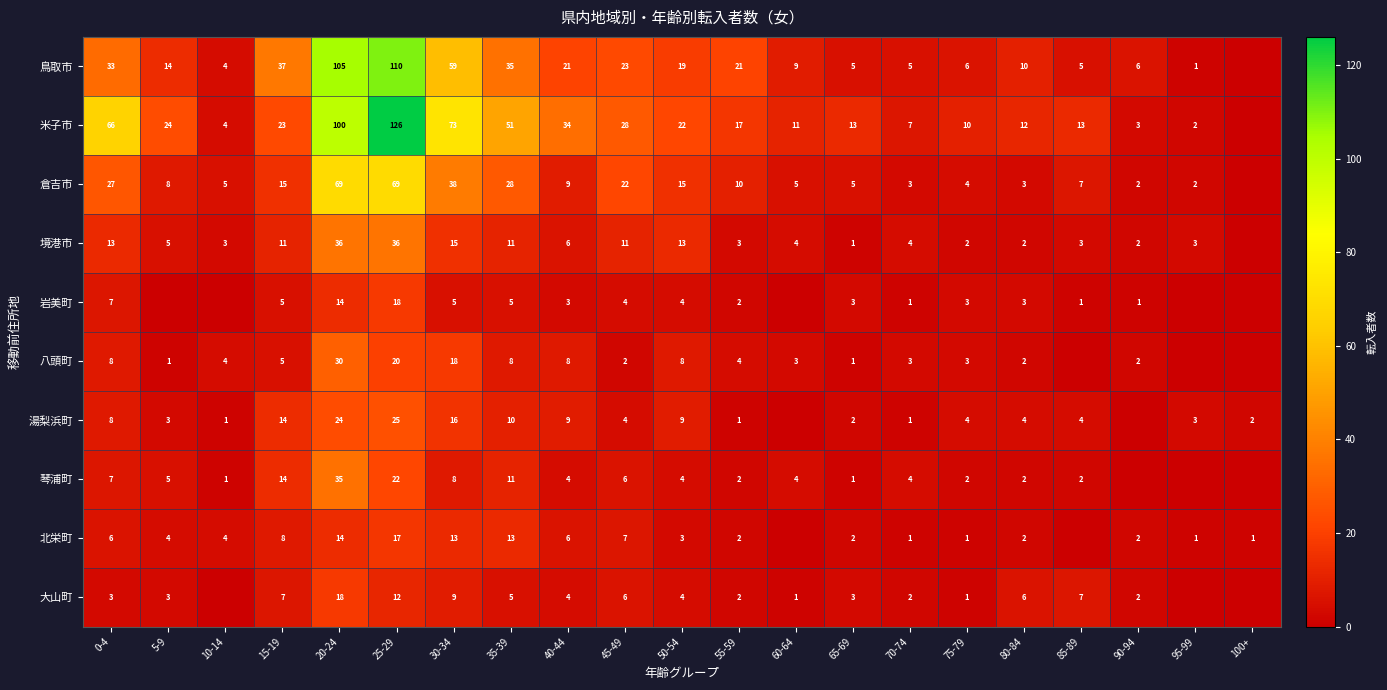

What is the sum of the 湯梨浜町 values at 80-84 and 65-69?

6